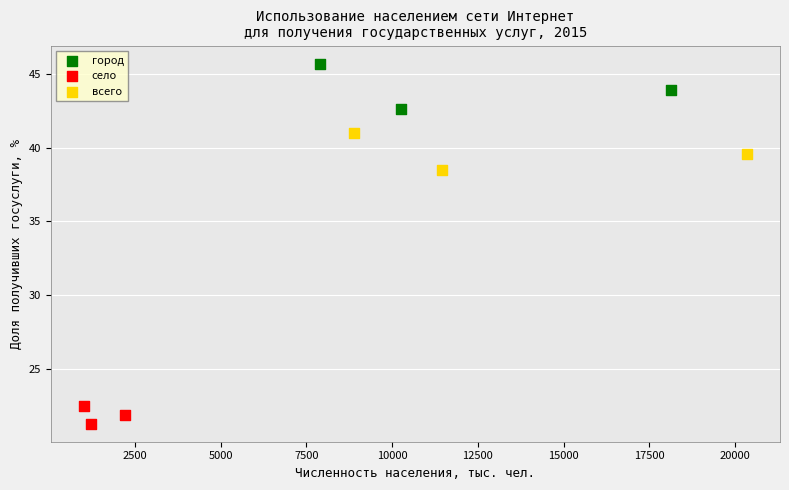

Which series reaches the maximum Y coordinate?

город